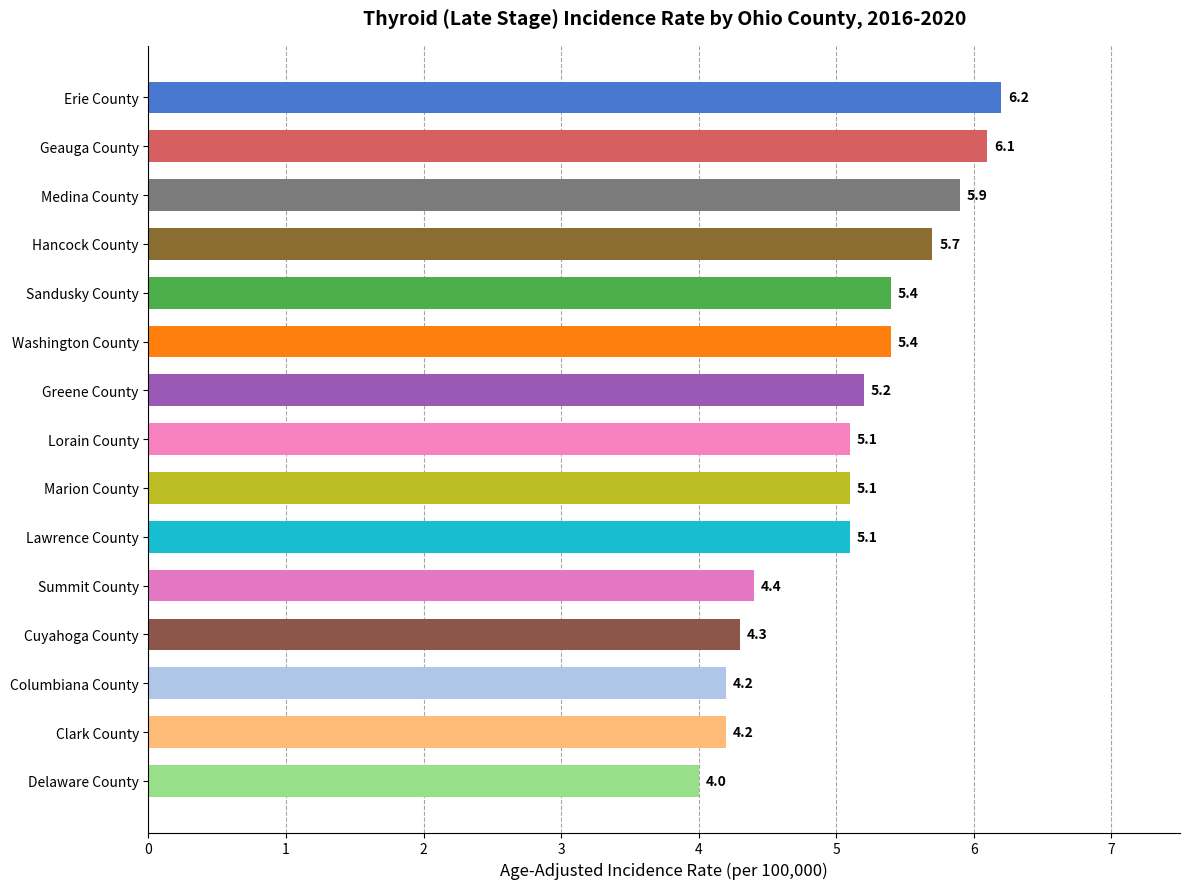

What is the minimum value shown in the chart?

4.0